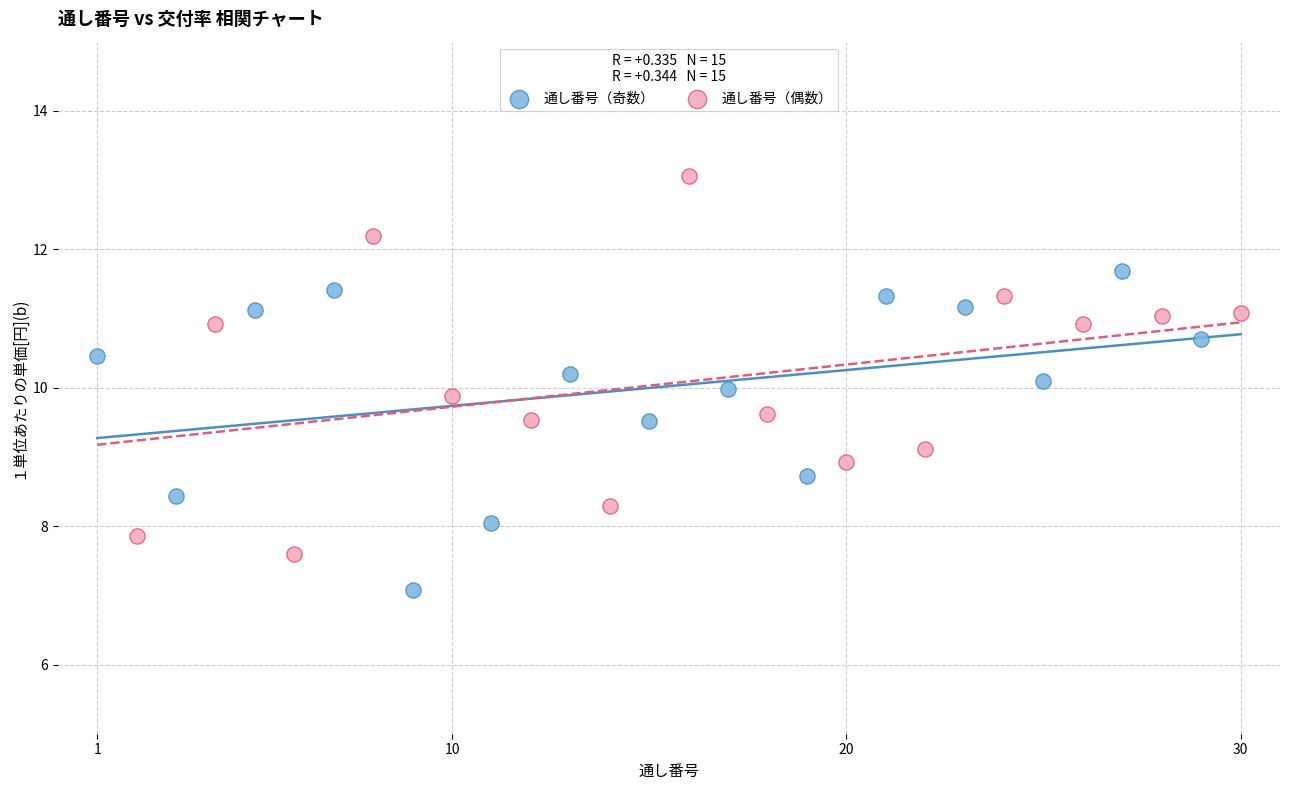

Which series reaches the maximum Y coordinate?

通し番号（偶数）